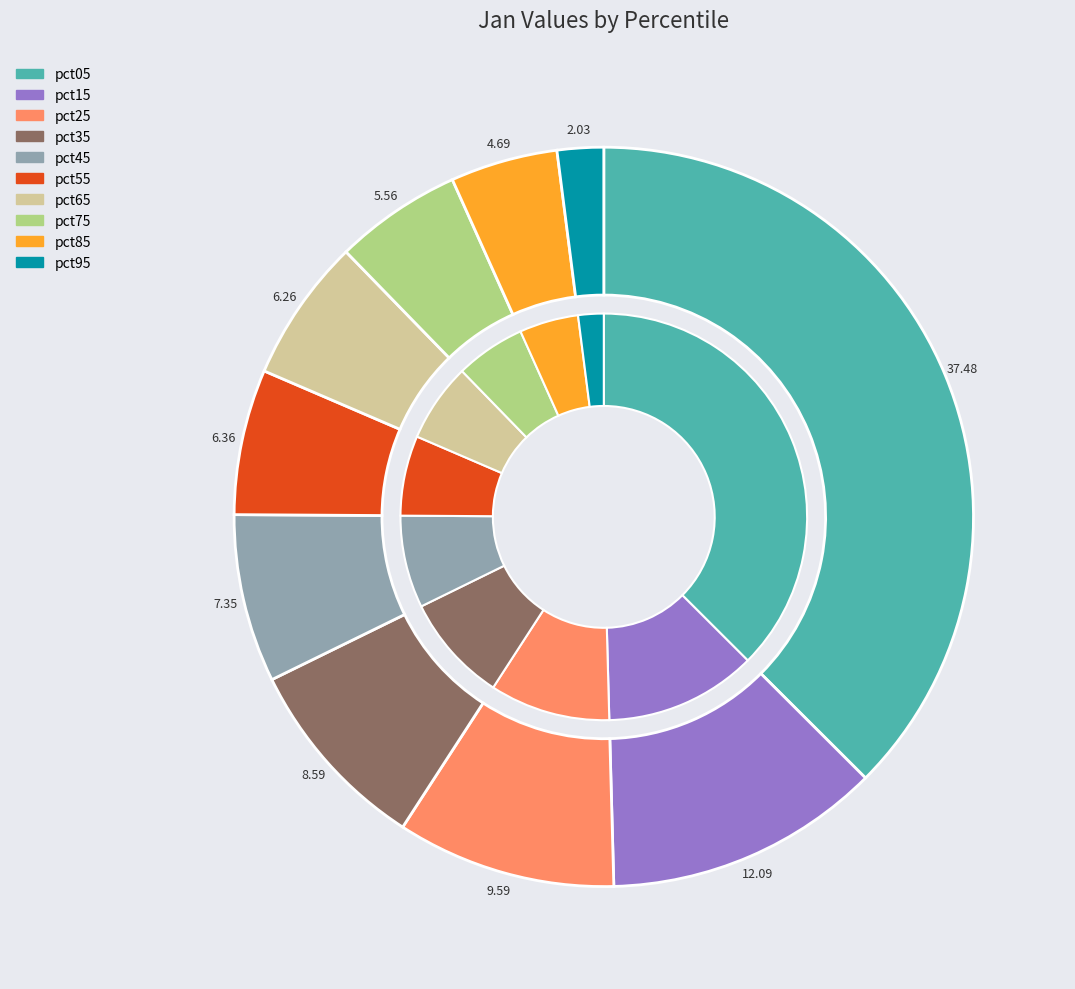

How many slices are in this pie chart?

10